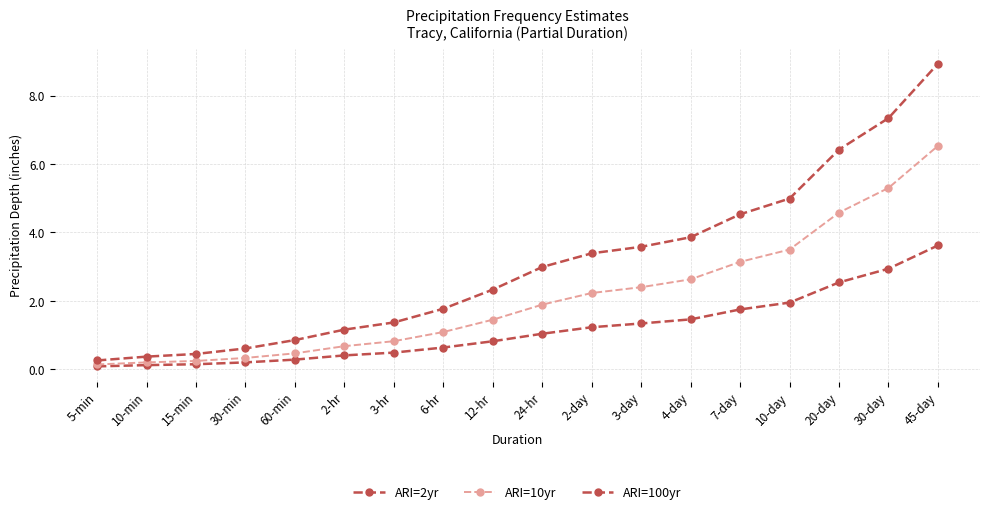

Reading left to right, list all the values displayed in this chart.

ARI=2yr: 5-min=0.1	10-min=0.1	15-min=0.1	30-min=0.2	60-min=0.3	2-hr=0.4	3-hr=0.5	6-hr=0.6	12-hr=0.8	24-hr=1.0	2-day=1.2	3-day=1.3	4-day=1.5	7-day=1.8	10-day=1.9	20-day=2.5	30-day=2.9	45-day=3.6
ARI=10yr: 5-min=0.1	10-min=0.2	15-min=0.2	30-min=0.3	60-min=0.5	2-hr=0.7	3-hr=0.8	6-hr=1.1	12-hr=1.4	24-hr=1.9	2-day=2.2	3-day=2.4	4-day=2.6	7-day=3.1	10-day=3.5	20-day=4.6	30-day=5.3	45-day=6.5
ARI=100yr: 5-min=0.3	10-min=0.4	15-min=0.4	30-min=0.6	60-min=0.9	2-hr=1.2	3-hr=1.4	6-hr=1.8	12-hr=2.3	24-hr=3.0	2-day=3.4	3-day=3.6	4-day=3.9	7-day=4.5	10-day=5.0	20-day=6.4	30-day=7.3	45-day=8.9